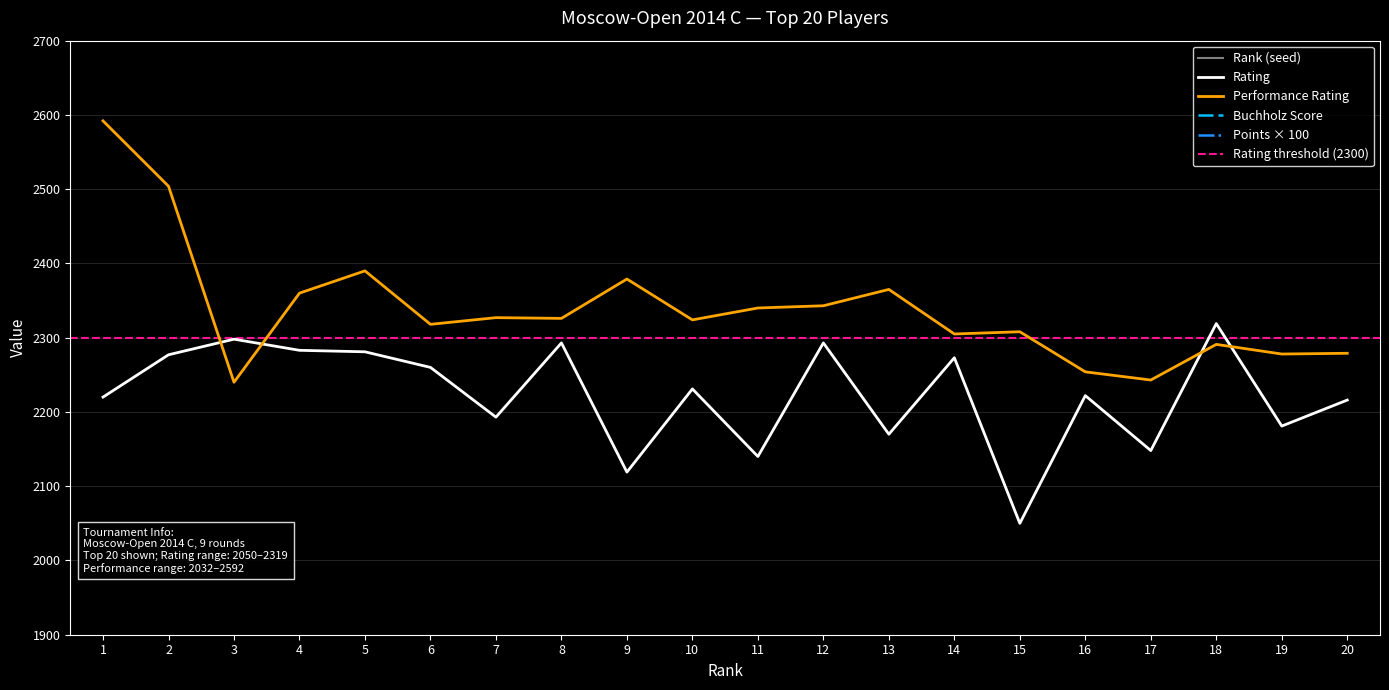

Reading left to right, transcribe all the data shown in this chart.

Rank: 1.0	2.0	3.0	4.0	5.0	6.0	7.0	8.0	9.0	10.0	11.0	12.0	13.0	14.0	15.0	16.0	17.0	18.0	19.0	20.0
Rating: 2220.0	2277.0	2298.0	2283.0	2281.0	2260.0	2193.0	2293.0	2119.0	2231.0	2140.0	2293.0	2170.0	2273.0	2050.0	2222.0	2148.0	2319.0	2181.0	2216.0
Performance: 2592.0	2504.0	2240.0	2360.0	2390.0	2318.0	2327.0	2326.0	2379.0	2324.0	2340.0	2343.0	2365.0	2305.0	2308.0	2254.0	2243.0	2291.0	2278.0	2279.0
Points: 850.0	800.0	750.0	700.0	700.0	700.0	700.0	700.0	700.0	700.0	700.0	700.0	700.0	700.0	700.0	700.0	700.0	650.0	650.0	650.0
Buchholz: 54.5	54.5	49.5	57.0	54.5	53.0	51.5	51.5	50.0	49.5	49.5	49.0	48.5	48.0	46.5	45.0	41.5	57.0	52.0	50.5